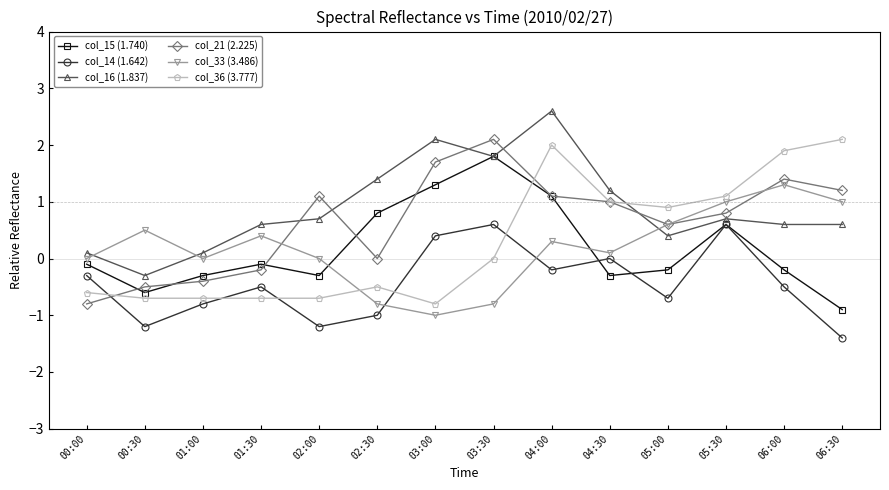

At which label does col_15 (1.740) reach its minimum?

06:30